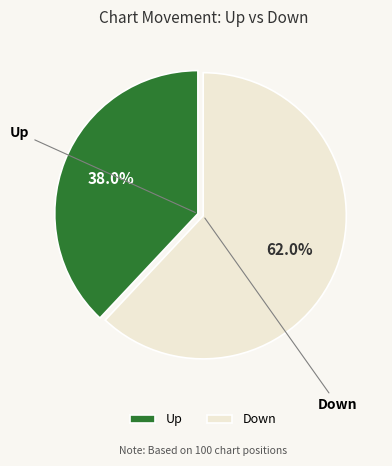

To the nearest percent, what is the difference between the largest and smallest slice percentages?

24%